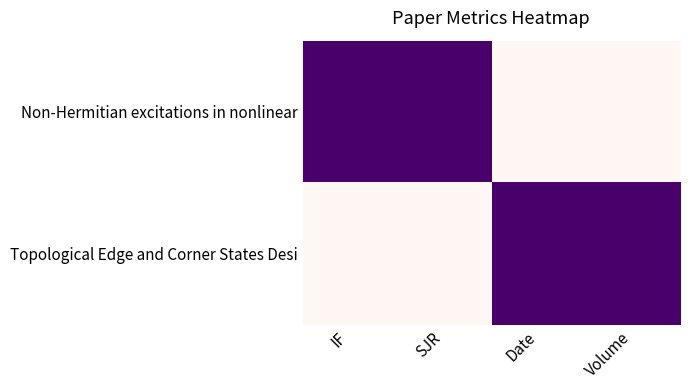

At SJR, list the series in order from largest to smallest.

Topological Edge and Corner States Desi, Non-Hermitian excitations in nonlinear